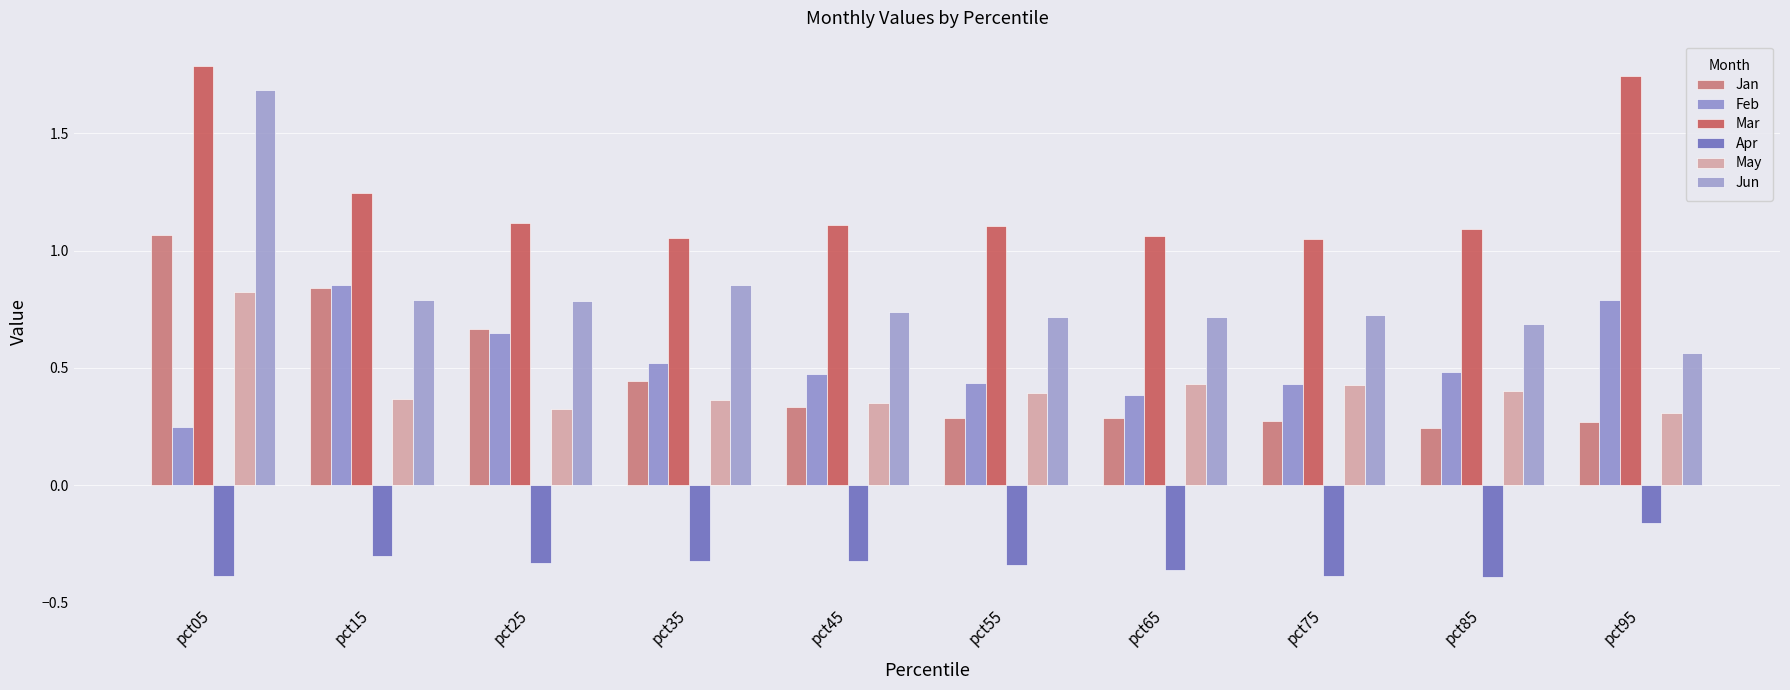

What is the total value across all series at pct75?

2.5